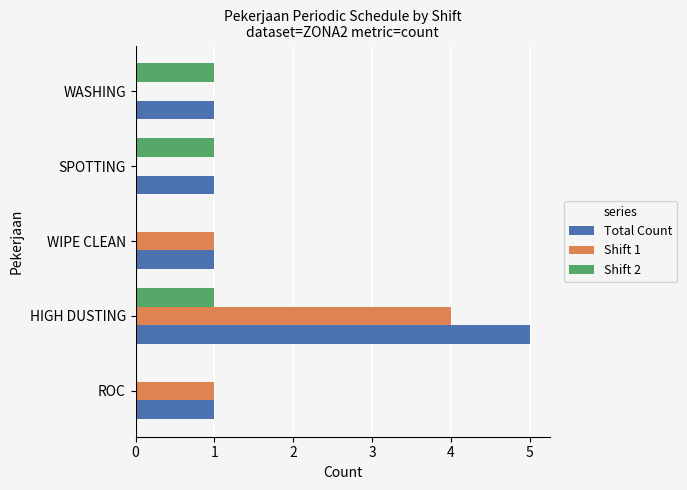

Which series has the largest total across all categories?

Total Count